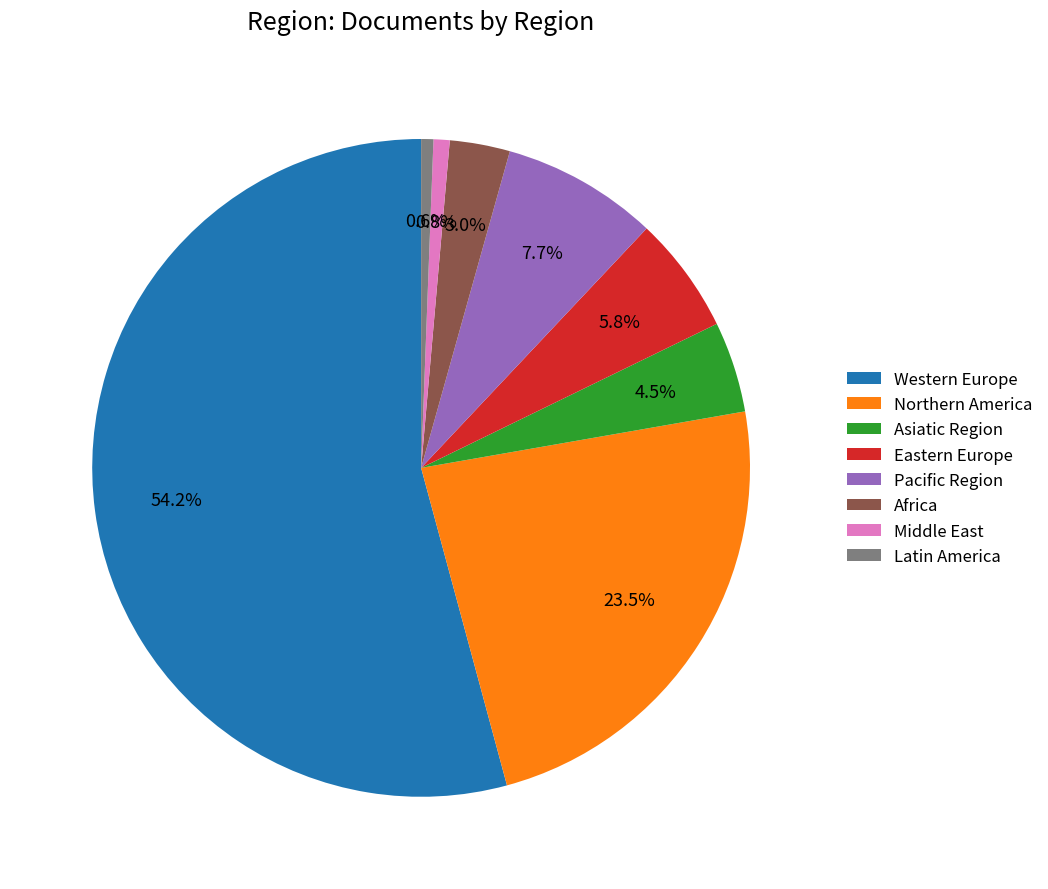

To the nearest percent, what percentage of the pie is Pacific Region?

8%